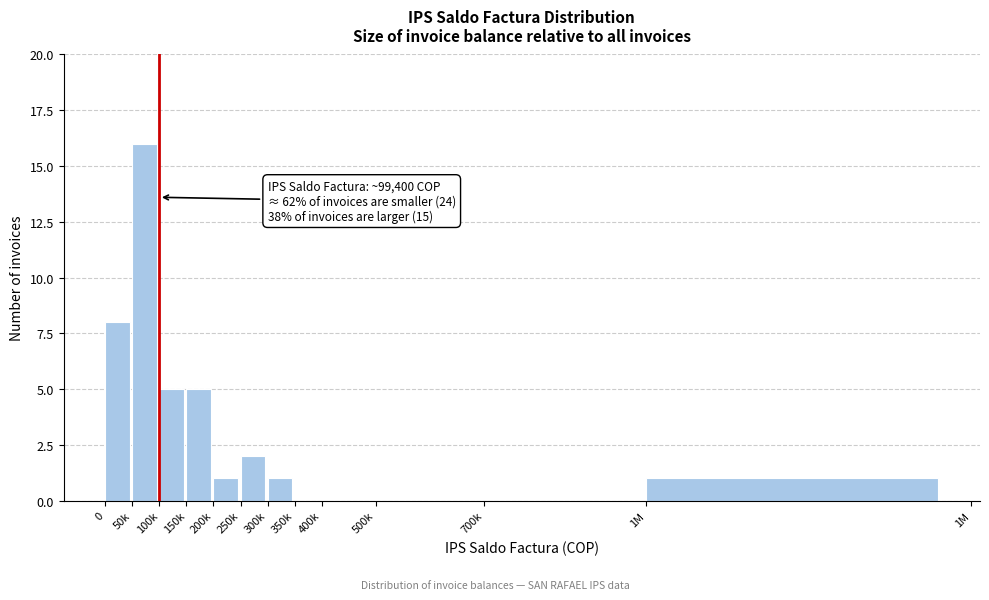

Reading left to right, transcribe all the data shown in this chart.

0=8	50k=16	100k=5	150k=5	200k=1	250k=2	300k=1	350k=0	400k=0	500k=0	700k=0	1M=1